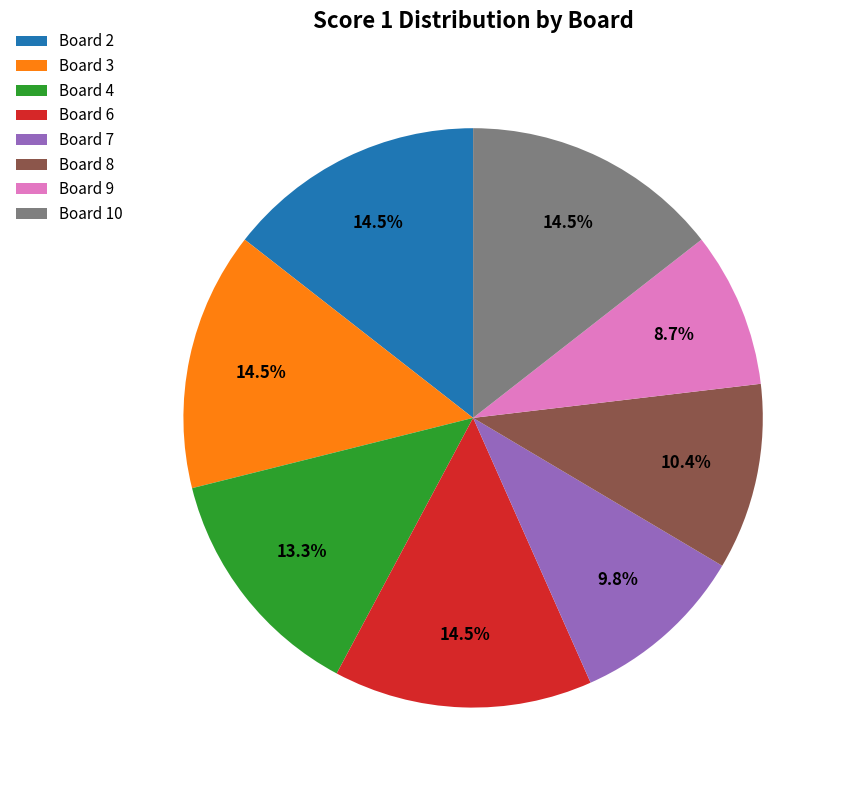

How many segments does this pie chart have?

8